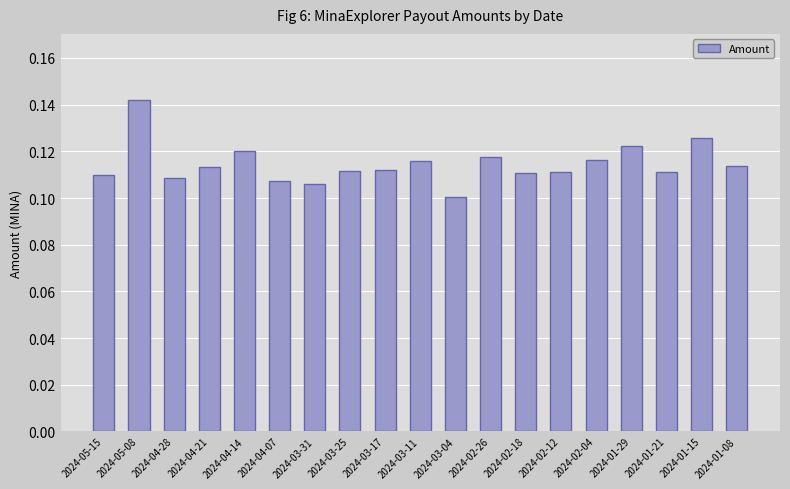

At which category does the chart reach its minimum across all series?

2024-03-04